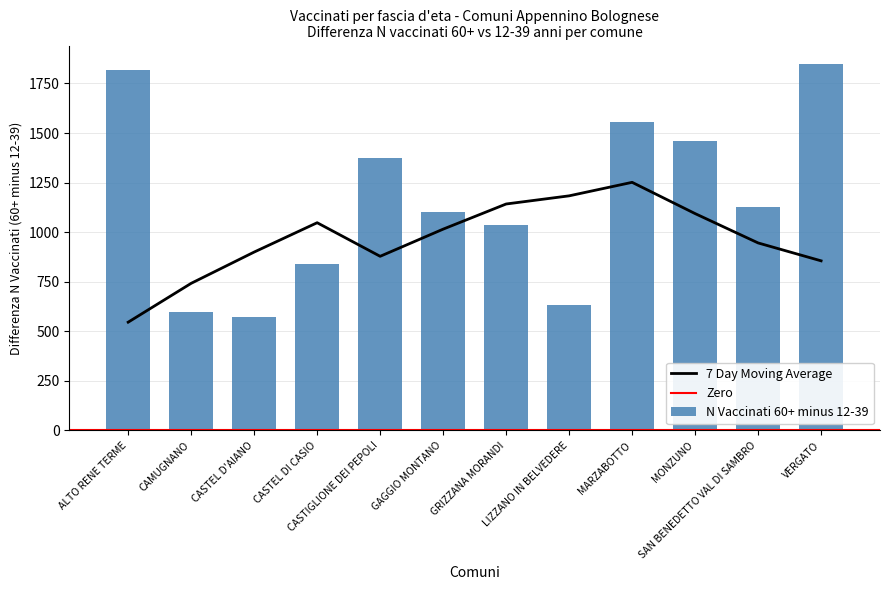

What is the maximum value for 7 Day Moving Average?

1251.4